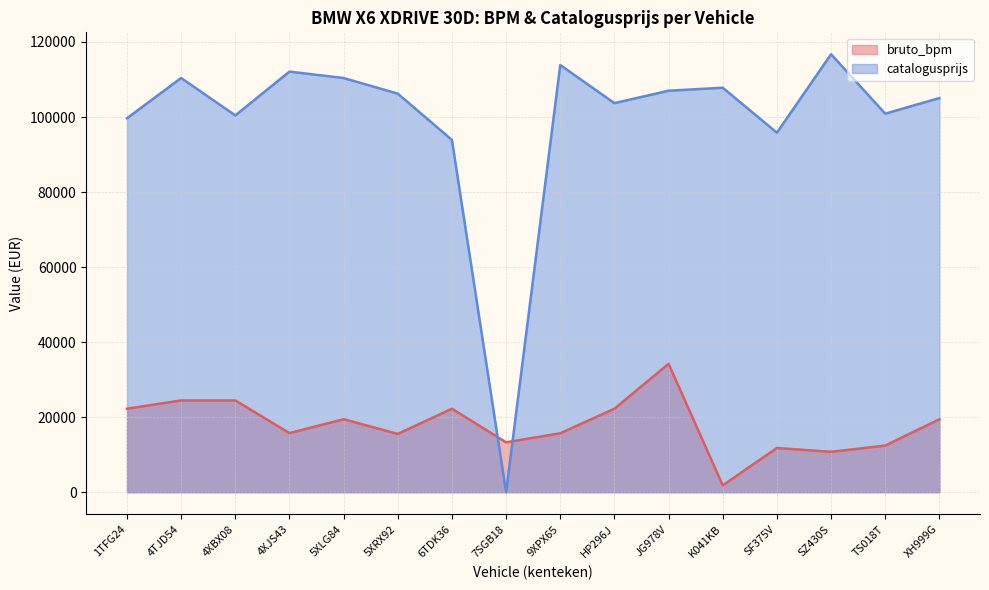

Which series has the largest range (max minus min)?

catalogusprijs